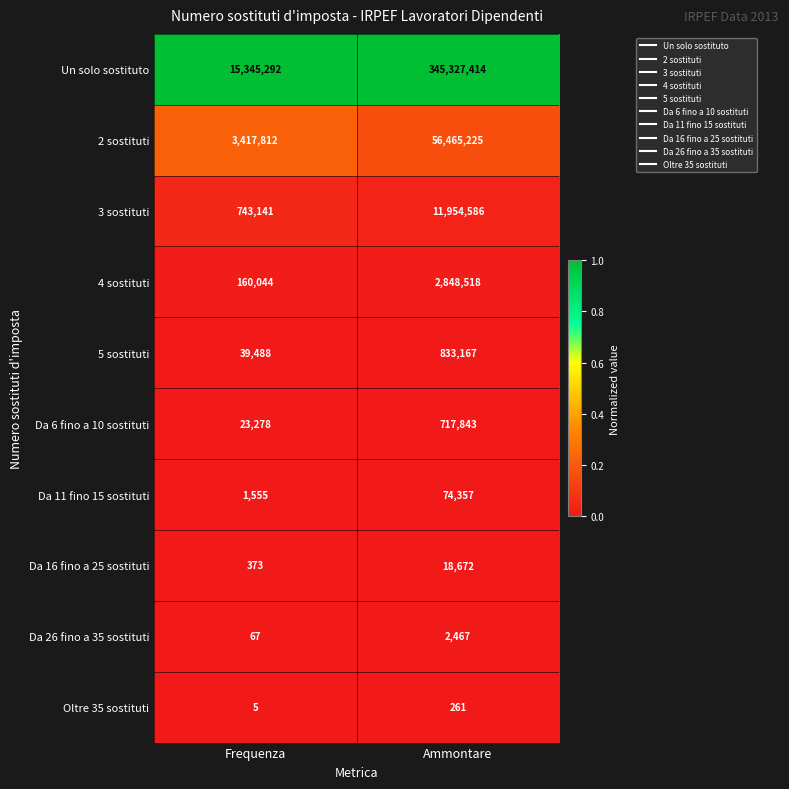

Rank the series by their maximum value, from highest to lowest.

Un solo sostituto, 2 sostituti, 3 sostituti, 4 sostituti, 5 sostituti, Da 6 fino a 10 sostituti, Da 11 fino 15 sostituti, Da 16 fino a 25 sostituti, Da 26 fino a 35 sostituti, Oltre 35 sostituti